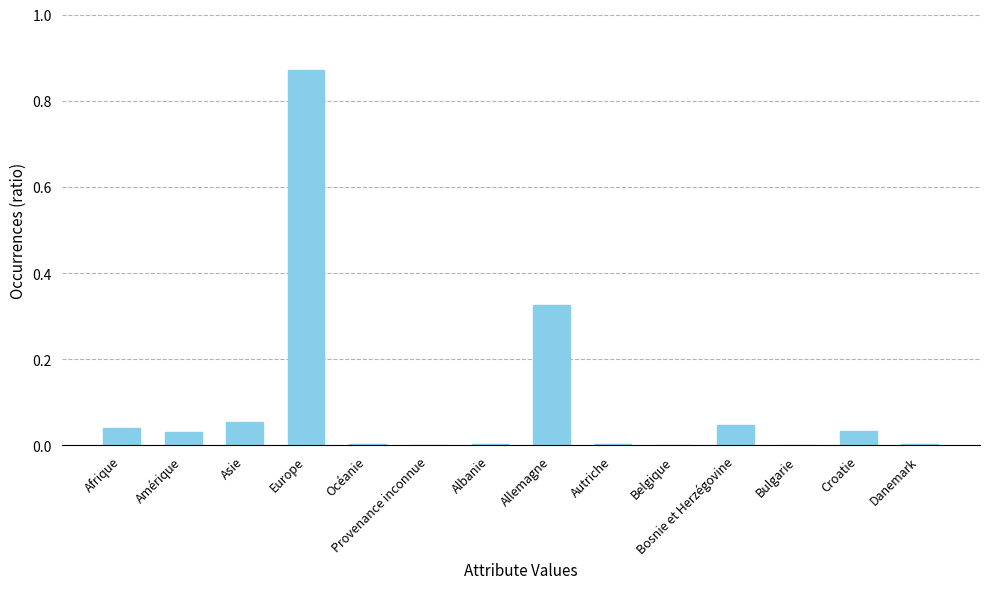

Which category has the highest value across all series?

Europe